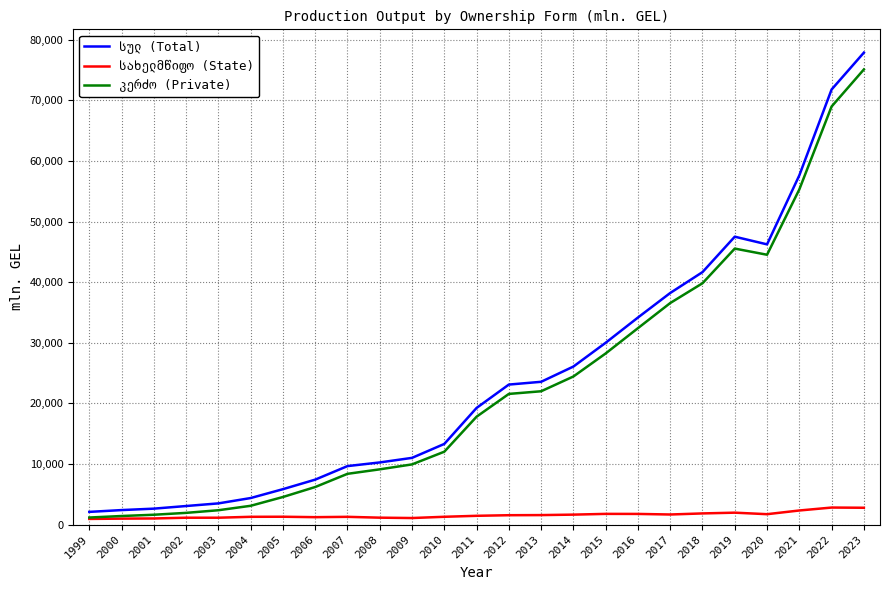

At which category does the chart reach its peak across all series?

2023